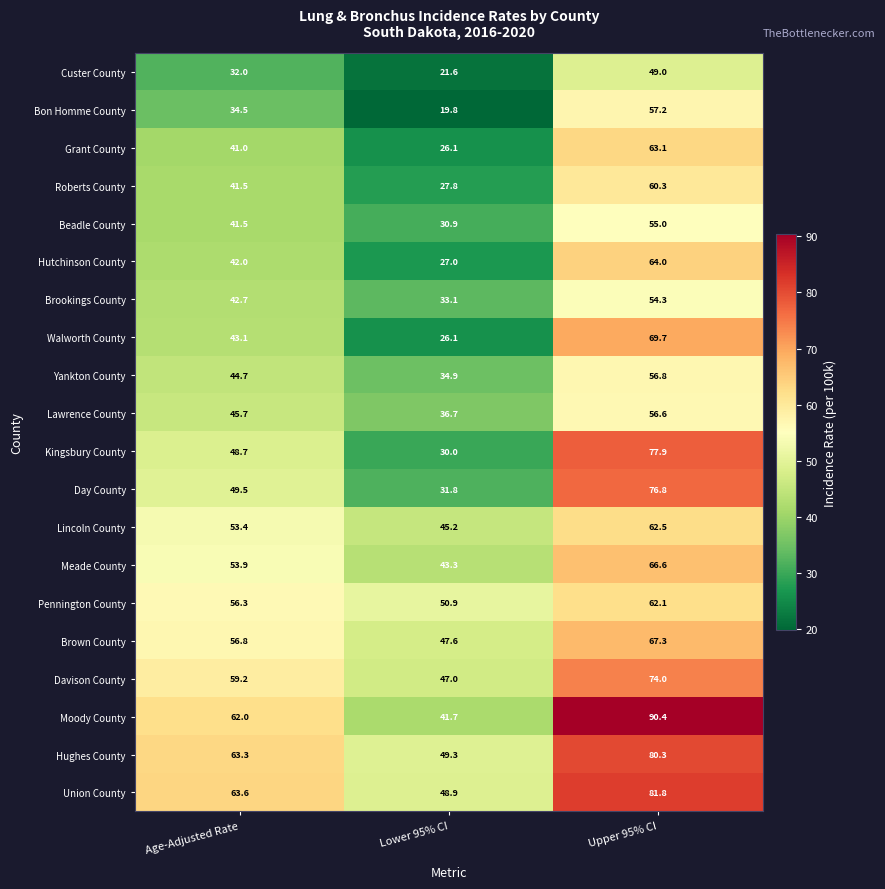

Between Age-Adjusted Rate and Lower 95% CI, which series saw the biggest shift?

Moody County